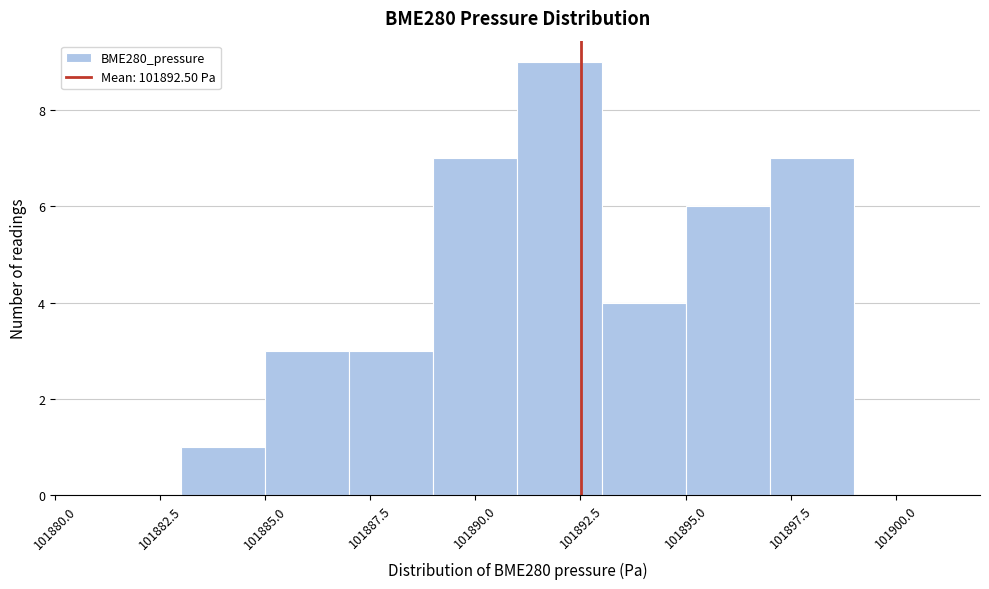

Reading left to right, list every bar in this chart as the range it spans on the x-axis followed by its height. The values are not printed on the chart, so give them approximately, as read against the axis.

101881 to 101883: 0
101883 to 101885: 1
101885 to 101887: 3
101887 to 101889: 3
101889 to 101891: 7
101891 to 101893: 9
101893 to 101895: 4
101895 to 101897: 6
101897 to 101899: 7
101899 to 101901: 0